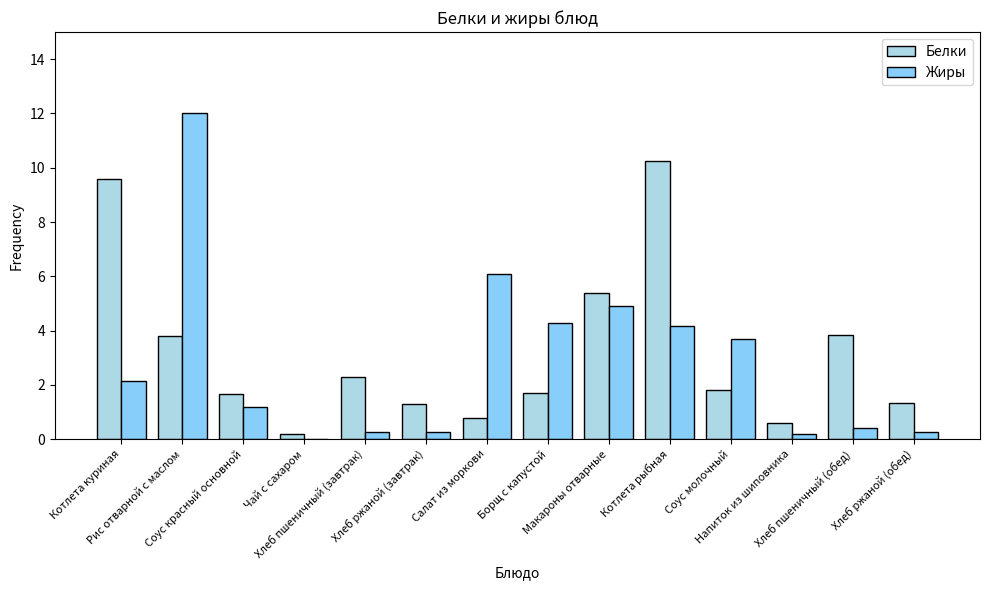

Are the bars grouped side by side (vs. stacked)?

Yes